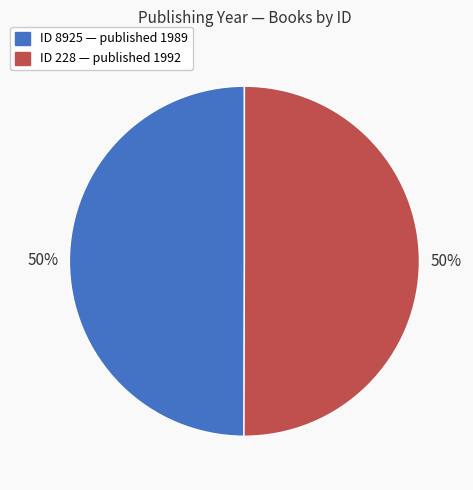

To the nearest percent, what is the average slice percentage?

50%